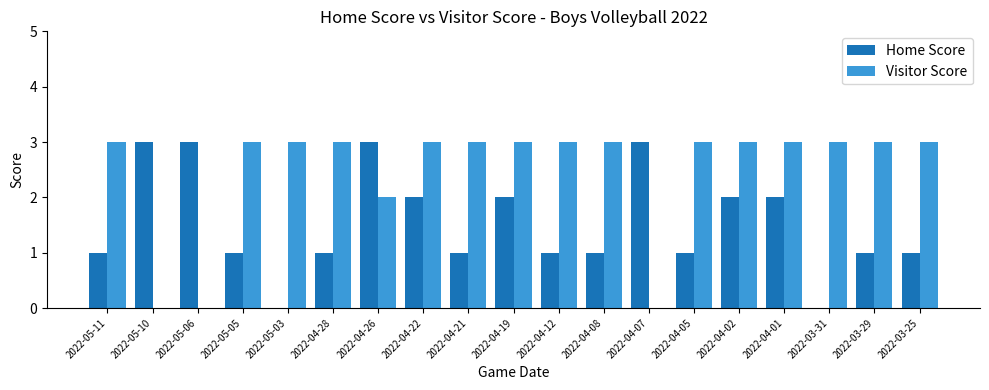

The Visitor Score series shows 3 at 2022-04-12. True or false?

True